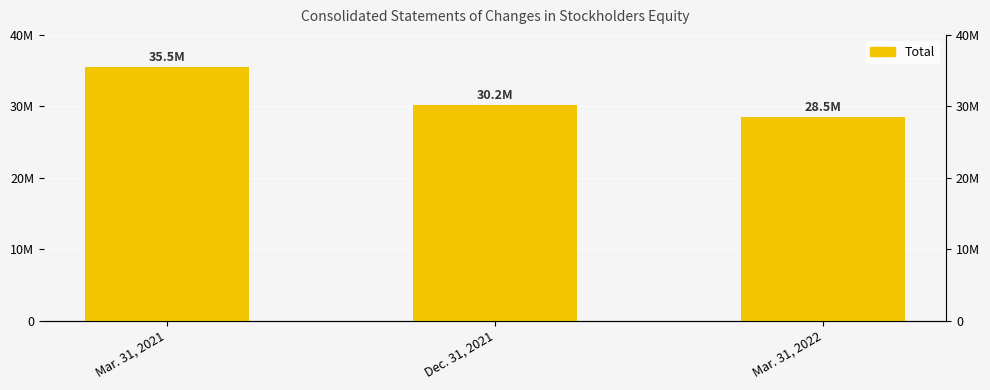

What is the approximate value at Dec. 31, 2021, to the nearest 50?

30152000